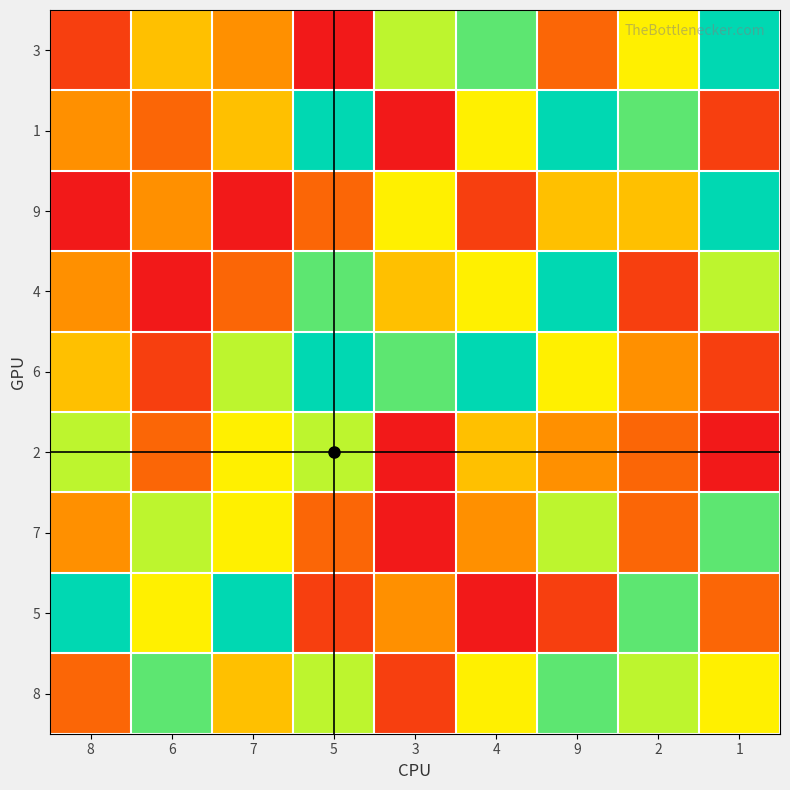

Reading right to left, list all the values displayed in this chart.

3: 1=9	2=6	9=3	4=8	3=7	5=1	7=4	6=5	8=2
1: 1=2	2=8	9=9	4=6	3=1	5=9	7=5	6=3	8=4
9: 1=9	2=5	9=5	4=2	3=6	5=3	7=1	6=4	8=1
4: 1=7	2=2	9=9	4=6	3=5	5=8	7=3	6=1	8=4
6: 1=2	2=4	9=6	4=9	3=8	5=9	7=7	6=2	8=5
2: 1=1	2=3	9=4	4=5	3=1	5=7	7=6	6=3	8=7
7: 1=8	2=3	9=7	4=4	3=1	5=3	7=6	6=7	8=4
5: 1=3	2=8	9=2	4=1	3=4	5=2	7=9	6=6	8=9
8: 1=6	2=7	9=8	4=6	3=2	5=7	7=5	6=8	8=3